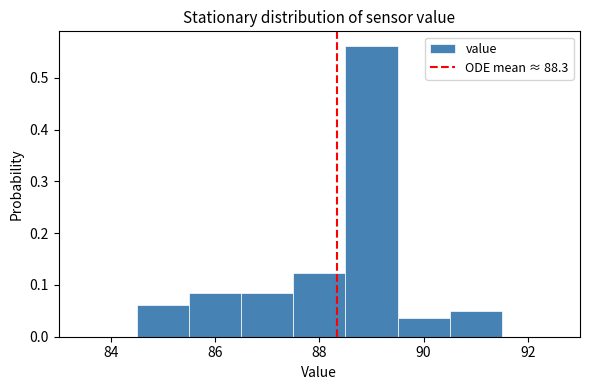

Which range on the x-axis has the tallest bar?

88.5 to 89.5